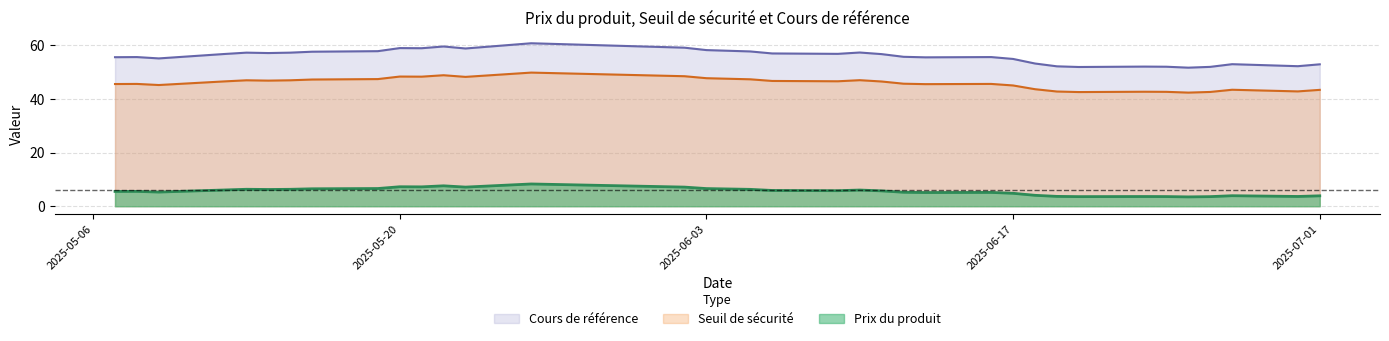

True or false: Cours de référence and Seuil de sécurité cross at least once.

False